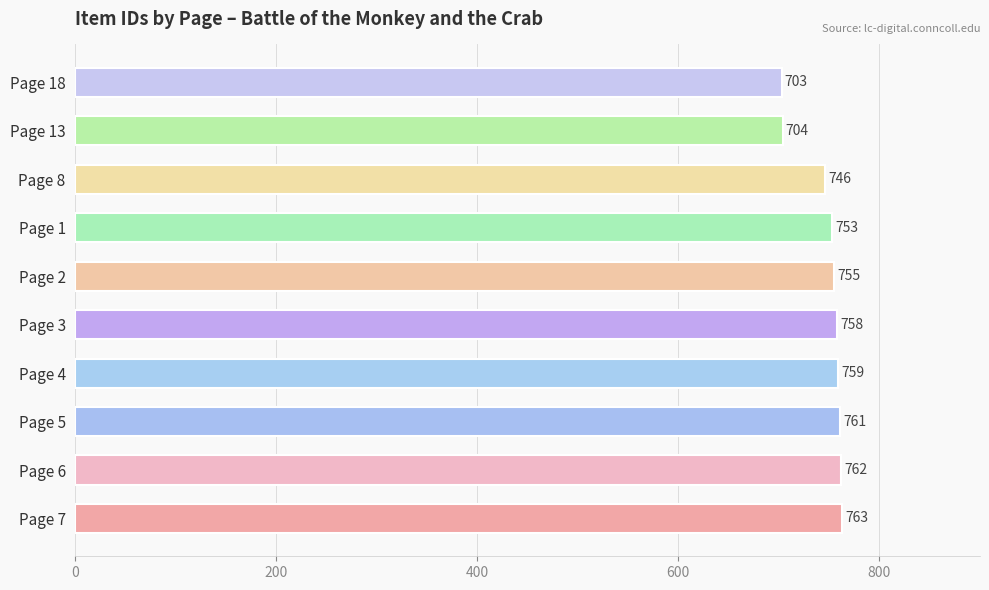

What is the difference between the maximum and minimum values?

60